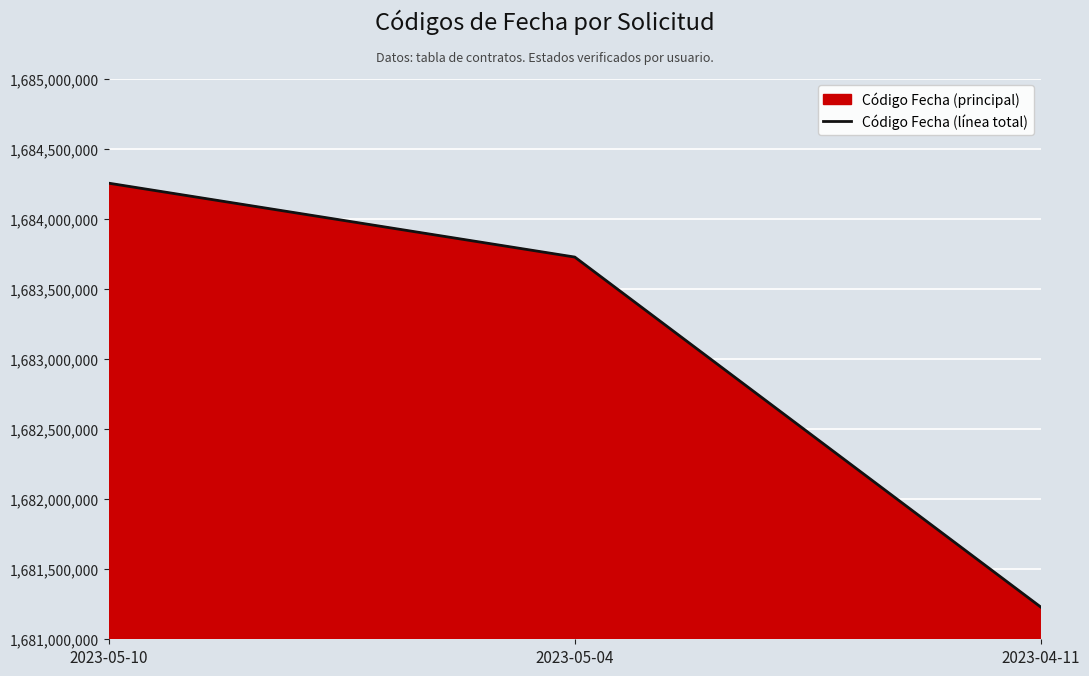

The value at 2023-05-04 is 1683726209. True or false?

True